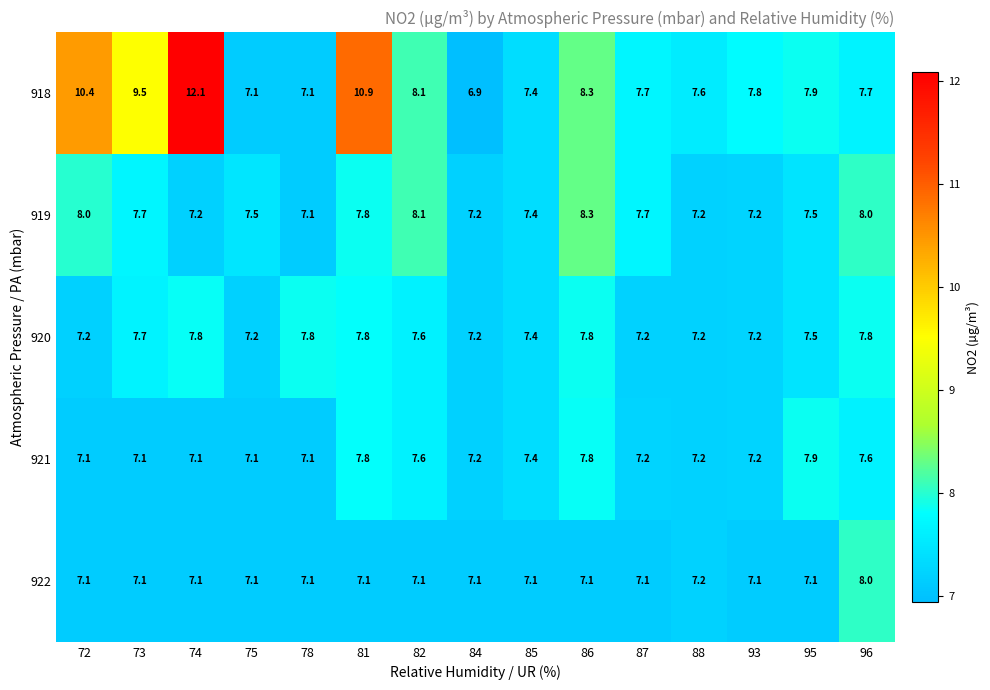

Read the 920 value at 95.

7.5